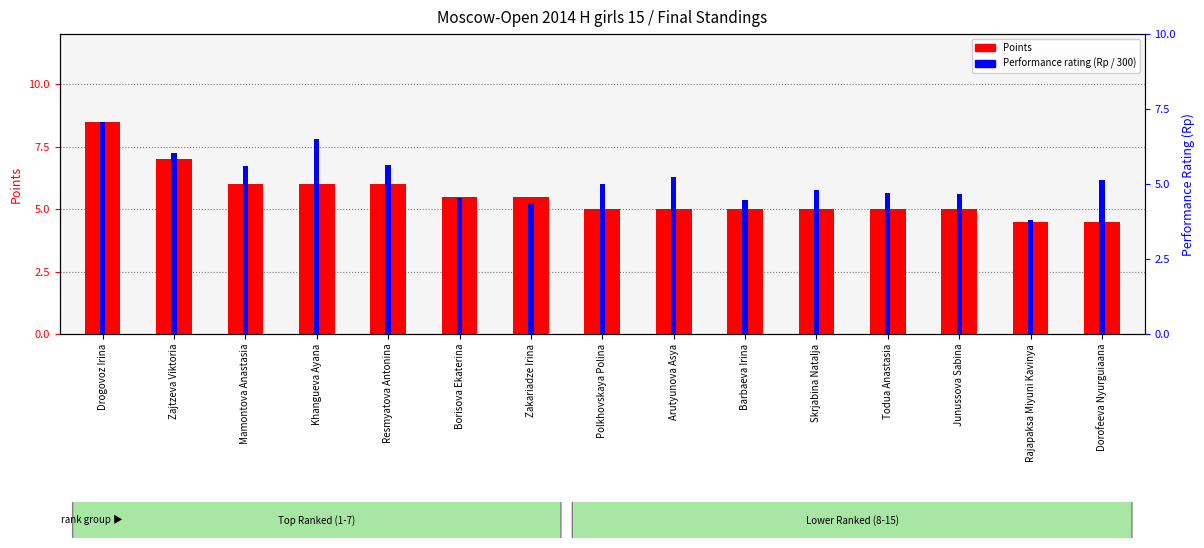

List the series in order of their overall mean, lowest first.

Performance rating (Rp / 300), Points